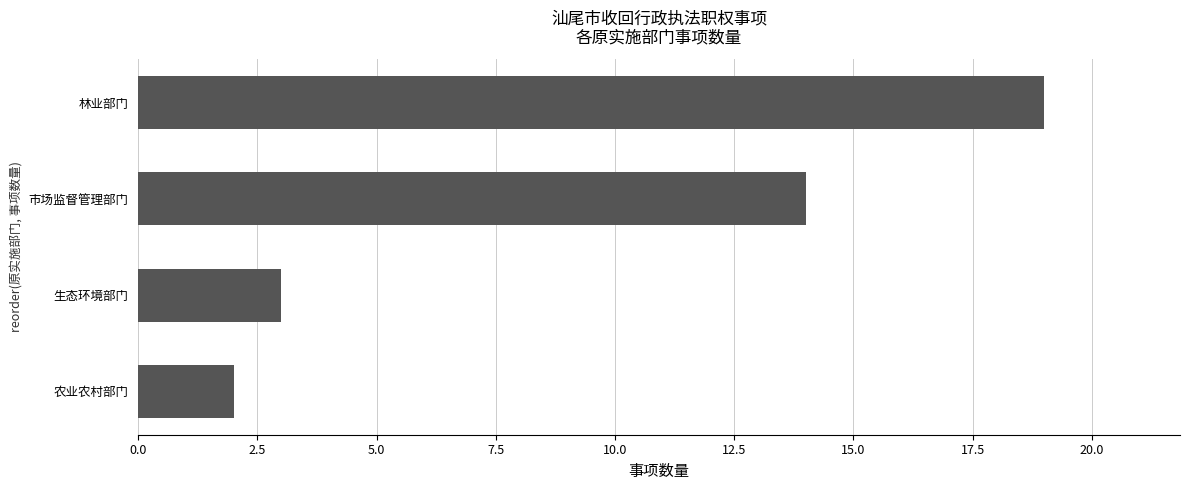

Where is the data nearest to the value 10?

市场监督管理部门